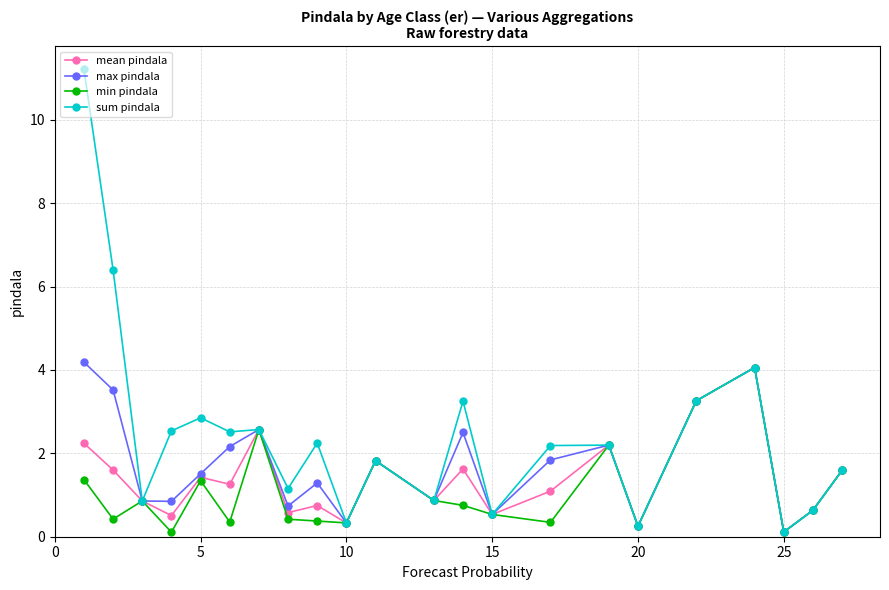

Which series has the widest spread of values?

sum pindala